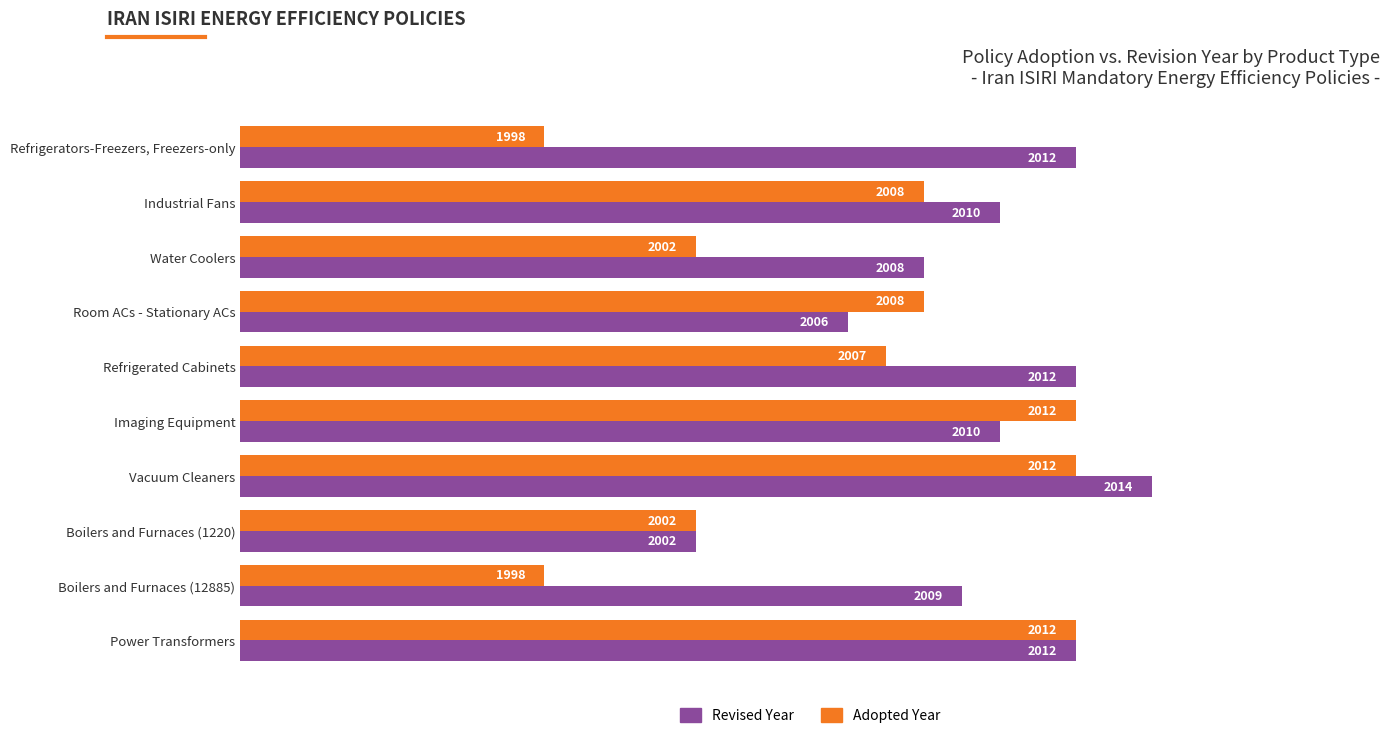

At which category is the sum across all series the highest?

Vacuum Cleaners